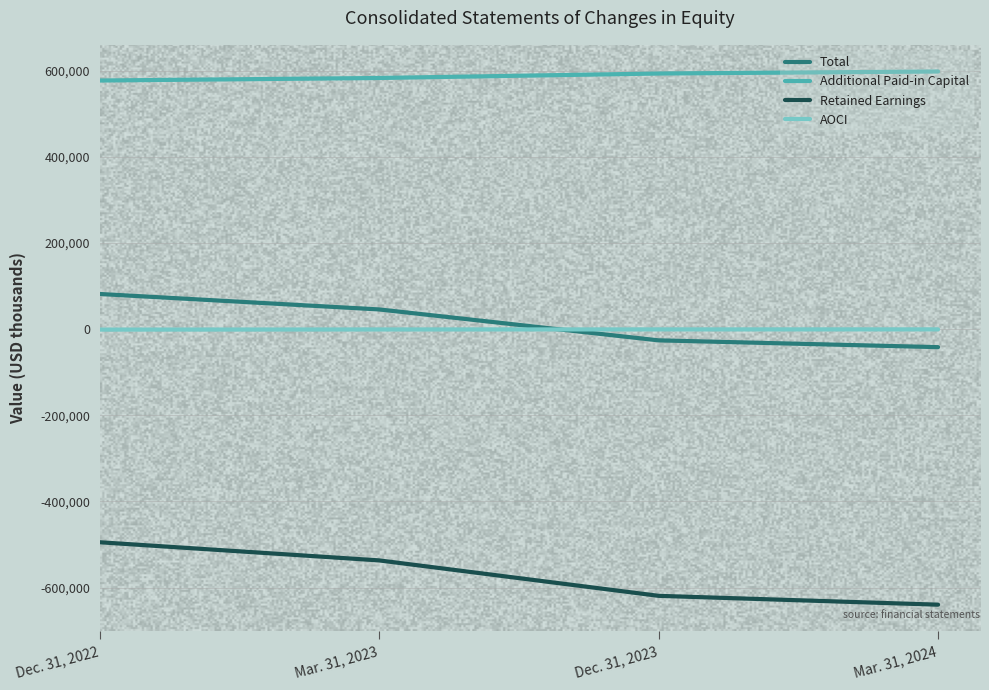

What are all the series names shown in the legend?

Total, Additional Paid-in Capital, Retained Earnings, AOCI